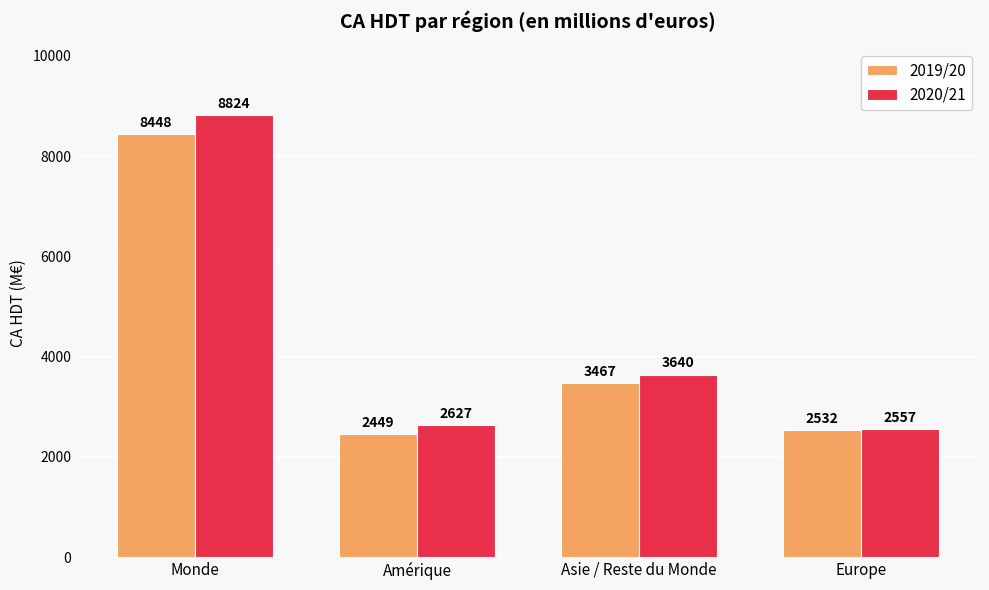

List the labels in order of 2019/20 value, largest first.

Monde, Asie / Reste du Monde, Europe, Amérique